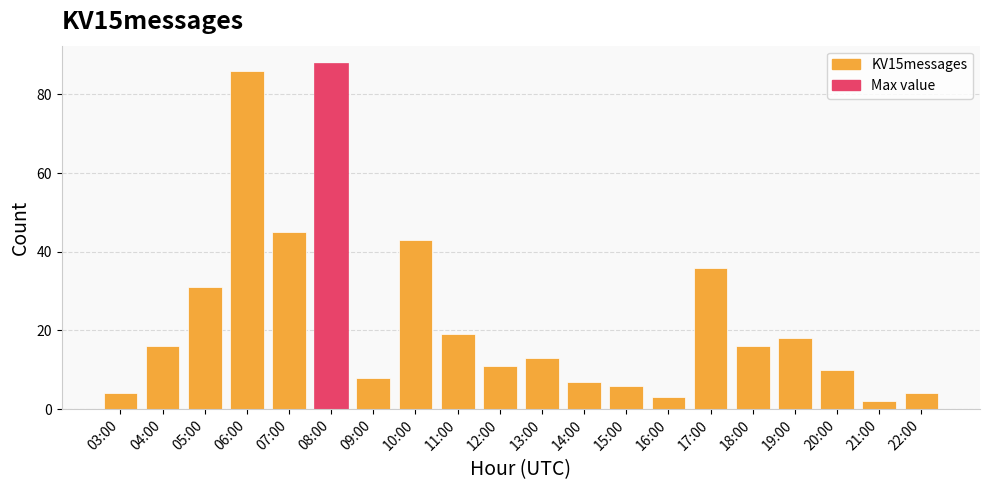

What is the difference between the maximum and minimum values?

86